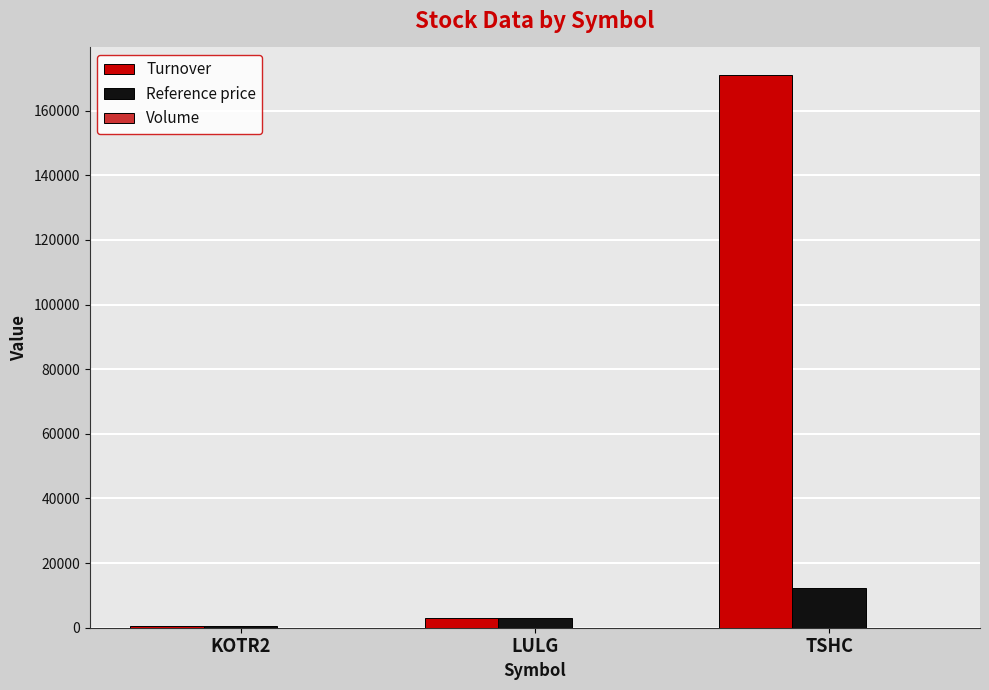

How many data points does each series have?

3